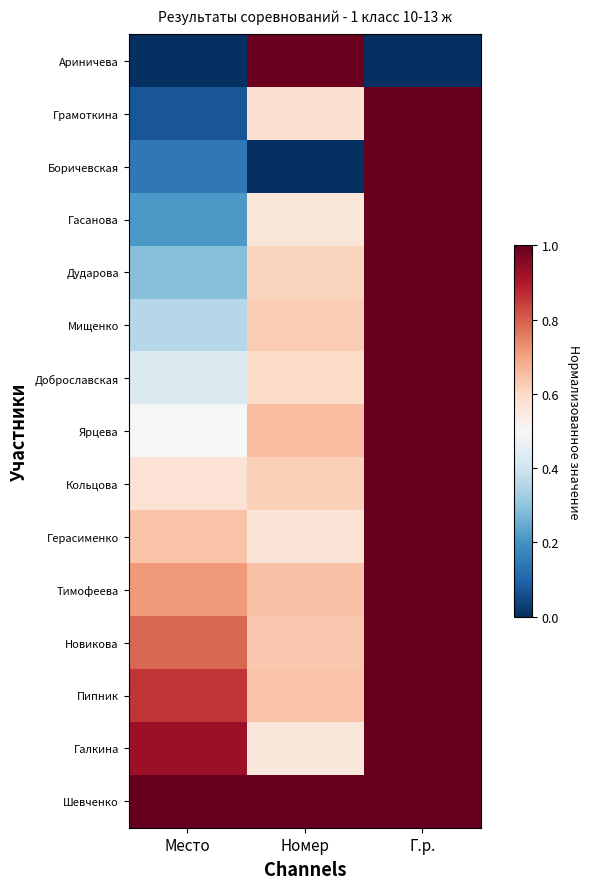

At Г.р., list the series in order from smallest to largest.

Ариничева, Грамоткина, Гасанова, Дударова, Ярцева, Боричевская, Мищенко, Доброславская, Кольцова, Новикова, Герасименко, Тимофеева, Пипник, Галкина, Шевченко